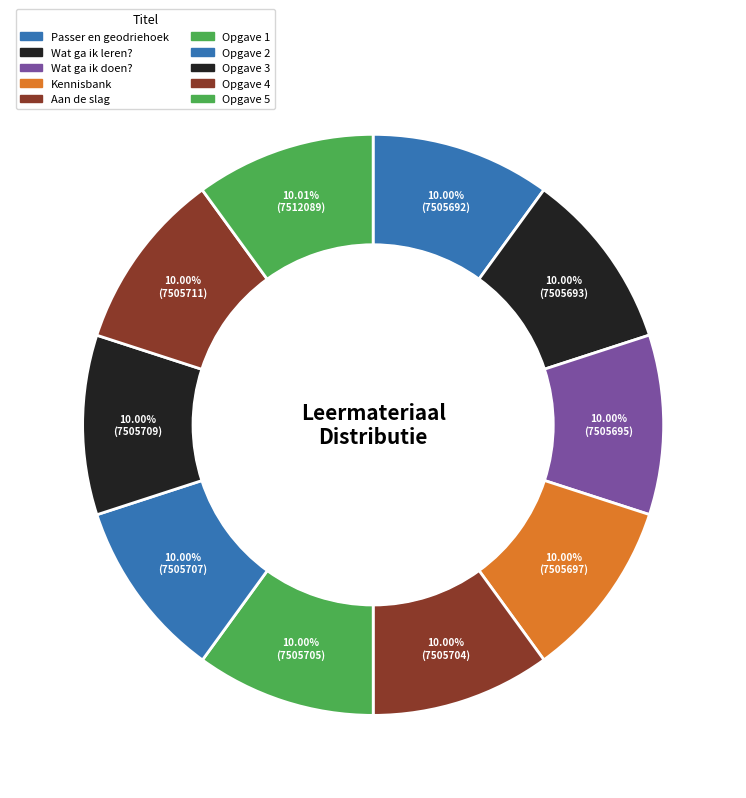

Does any single category account for the majority?

No